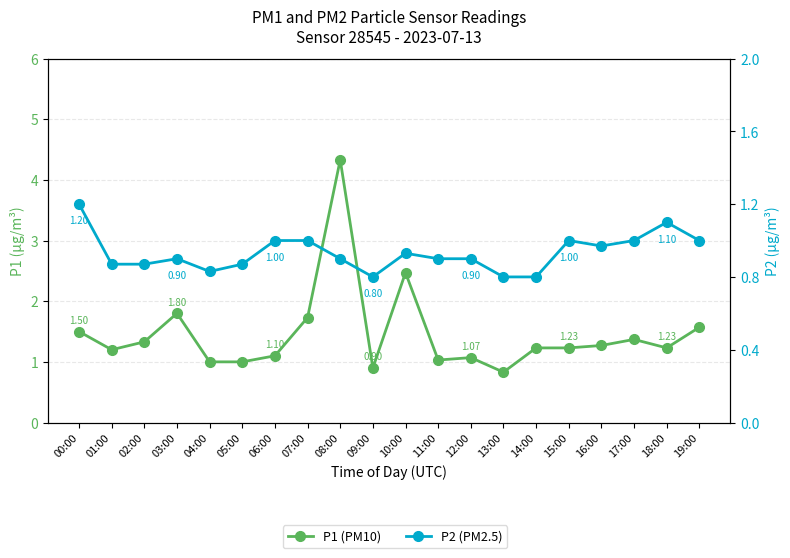

What is the sum of all P2 (PM2.5) values?

18.6